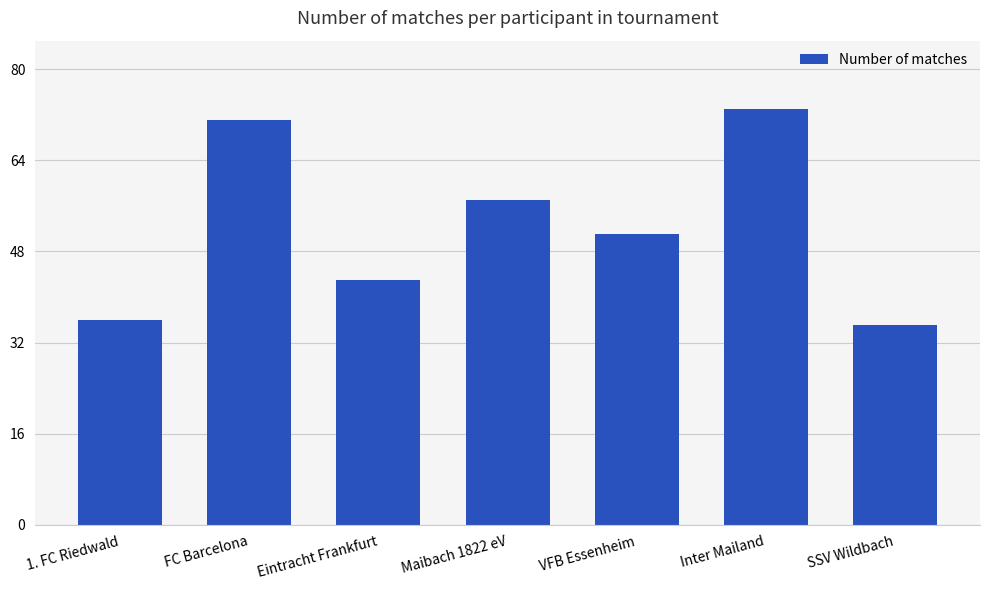

Are the bars grouped side by side (vs. stacked)?

No